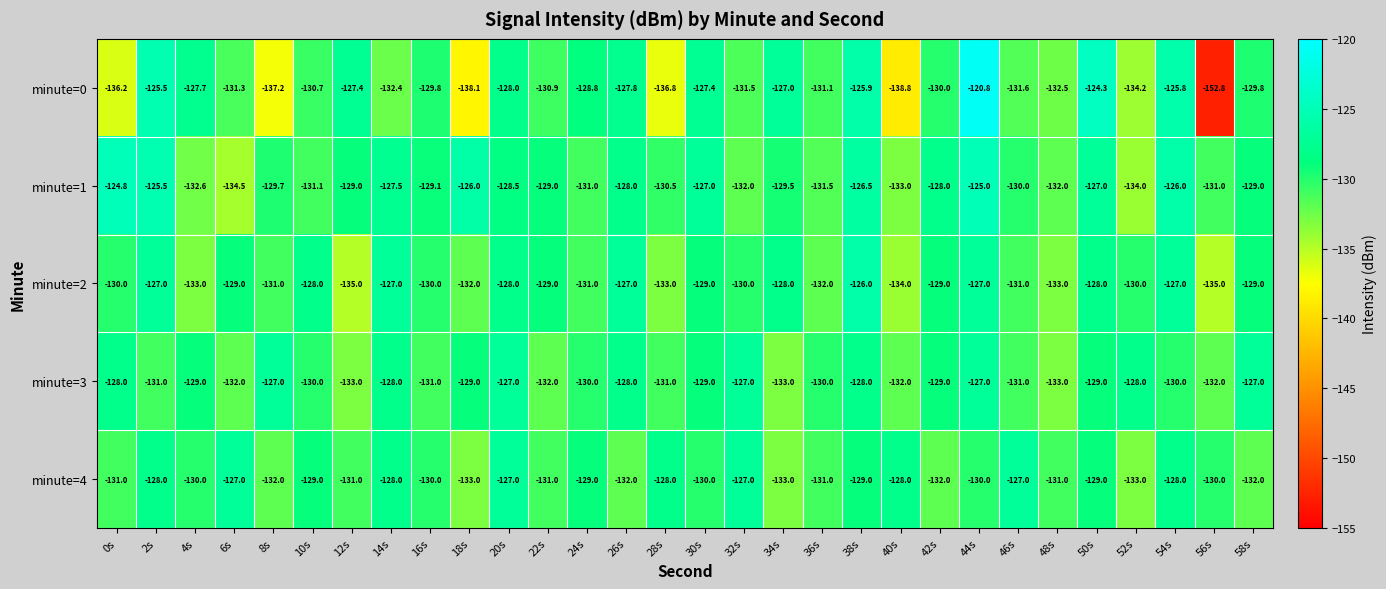

What is the spread (max minus min) of values at 6s?

7.5